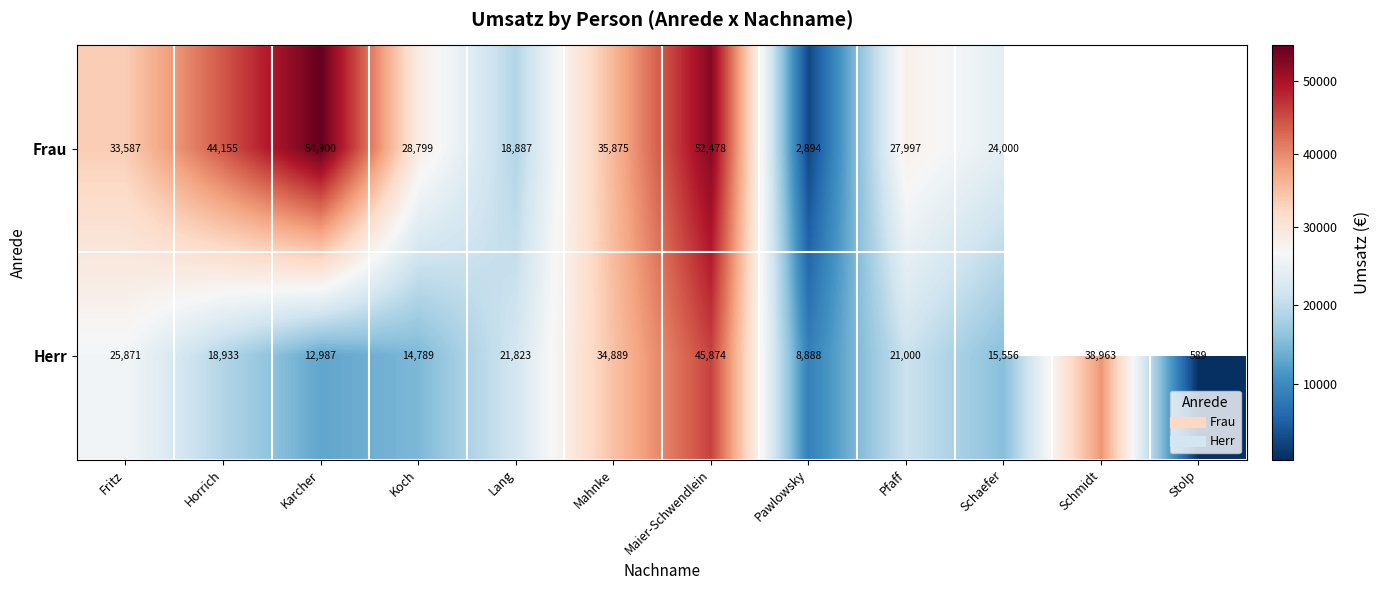

Is the value of Herr at Lang greater than the value of Frau at Lang?

Yes